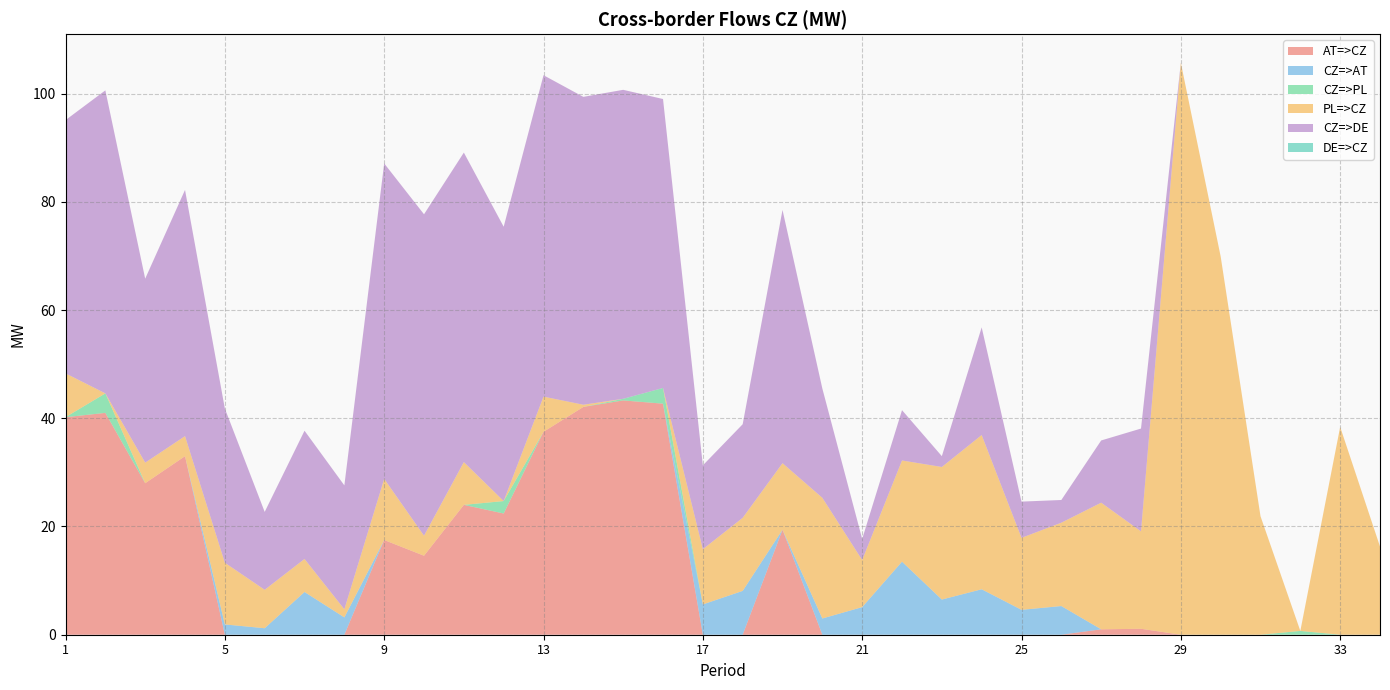

Reading left to right, what are all the values shown in this chart?

AT=>CZ: 1=40.2	2=41.0	3=28.0	4=33.0	5=0.0	6=0.0	7=0.0	8=0.0	9=17.5	10=14.6	11=24.0	12=22.4	13=37.5	14=42.1	15=43.3	16=42.7	17=0.0	18=0.0	19=19.4	20=0.0	21=0.0	22=0.0	23=0.0	24=0.0	25=0.0	26=0.0	27=1.0	28=1.1	29=0.0	30=0.0	31=0.0	32=0.0	33=0.0	34=0.0
CZ=>AT: 1=0.0	2=0.0	3=0.0	4=0.0	5=1.9	6=1.2	7=7.9	8=3.2	9=0.0	10=0.0	11=0.0	12=0.0	13=0.0	14=0.0	15=0.0	16=0.0	17=5.6	18=8.1	19=0.0	20=3.0	21=5.1	22=13.5	23=6.5	24=8.4	25=4.6	26=5.3	27=0.0	28=0.0	29=0.0	30=0.0	31=0.0	32=0.0	33=0.0	34=0.0
CZ=>PL: 1=0.0	2=3.6	3=0.0	4=0.0	5=0.0	6=0.0	7=0.0	8=0.0	9=0.0	10=0.0	11=0.0	12=2.3	13=0.0	14=0.0	15=0.3	16=2.9	17=0.0	18=0.0	19=0.0	20=0.0	21=0.0	22=0.0	23=0.0	24=0.0	25=0.0	26=0.0	27=0.0	28=0.0	29=0.0	30=0.0	31=0.0	32=0.7	33=0.0	34=0.0
PL=>CZ: 1=8.1	2=0.0	3=3.8	4=3.7	5=11.4	6=7.1	7=6.1	8=1.5	9=11.3	10=3.7	11=7.9	12=0.0	13=6.5	14=0.4	15=0.0	16=0.0	17=10.2	18=13.5	19=12.3	20=22.3	21=8.7	22=18.7	23=24.5	24=28.5	25=13.3	26=15.4	27=23.4	28=18.0	29=105.7	30=69.9	31=21.9	32=0.0	33=38.4	34=16.3
CZ=>DE: 1=46.8	2=56.0	3=34.0	4=45.5	5=28.5	6=14.4	7=23.7	8=22.9	9=58.3	10=59.4	11=57.2	12=50.7	13=59.4	14=56.9	15=57.1	16=53.4	17=15.5	18=17.3	19=46.8	20=20.2	21=3.9	22=9.3	23=2.0	24=19.9	25=6.7	26=4.2	27=11.5	28=19.0	29=0.0	30=0.0	31=0.0	32=0.0	33=0.0	34=0.0
DE=>CZ: 1=0.0	2=0.0	3=0.0	4=0.0	5=0.0	6=0.0	7=0.0	8=0.0	9=0.0	10=0.0	11=0.0	12=0.0	13=0.0	14=0.0	15=0.0	16=0.0	17=0.0	18=0.0	19=0.0	20=0.0	21=0.0	22=0.0	23=0.0	24=0.0	25=0.0	26=0.0	27=0.0	28=0.0	29=0.0	30=0.0	31=0.0	32=0.0	33=0.0	34=0.0